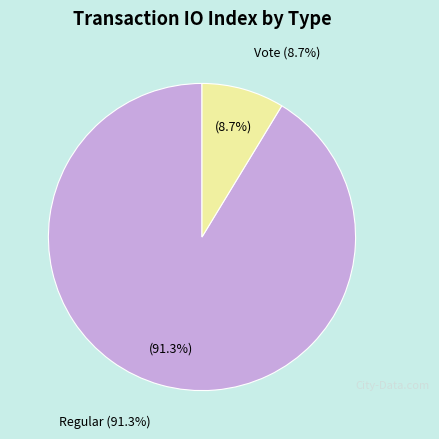

How many segments does this pie chart have?

2